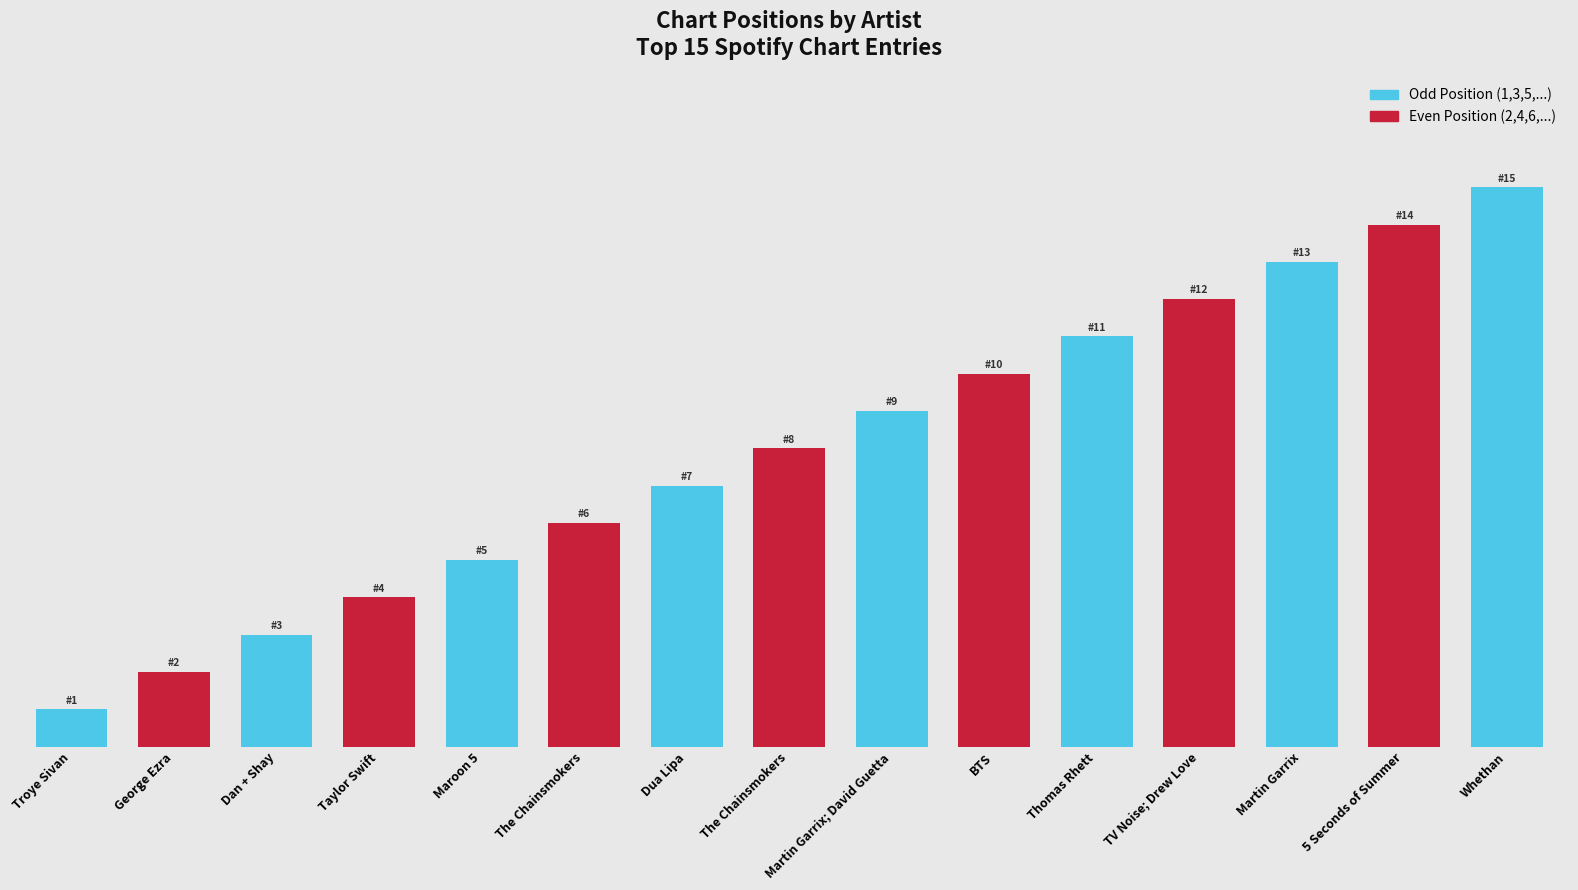

What is the maximum value shown in the chart?

15